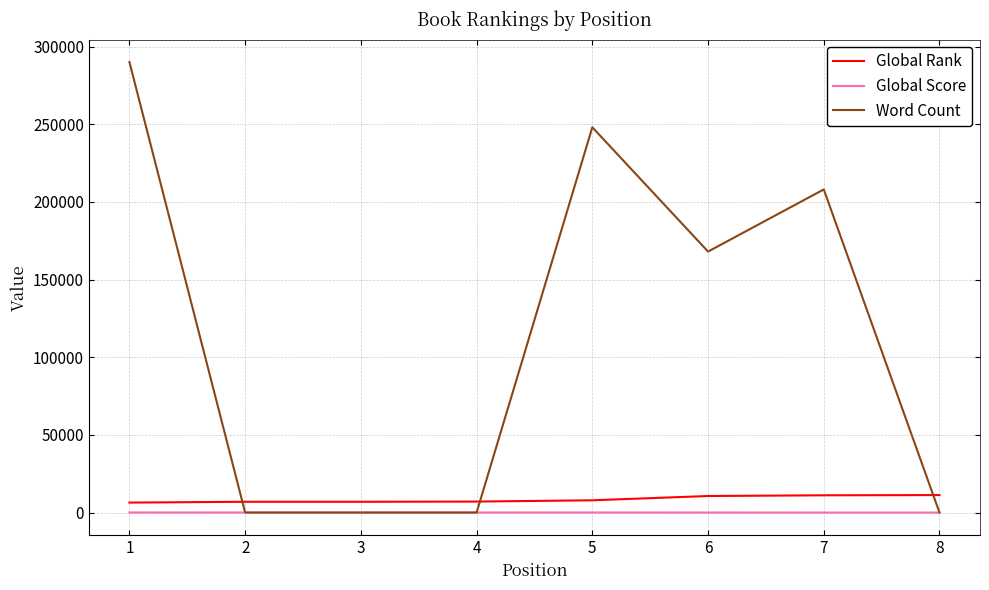

Which label corresponds to the largest value in the chart?

1